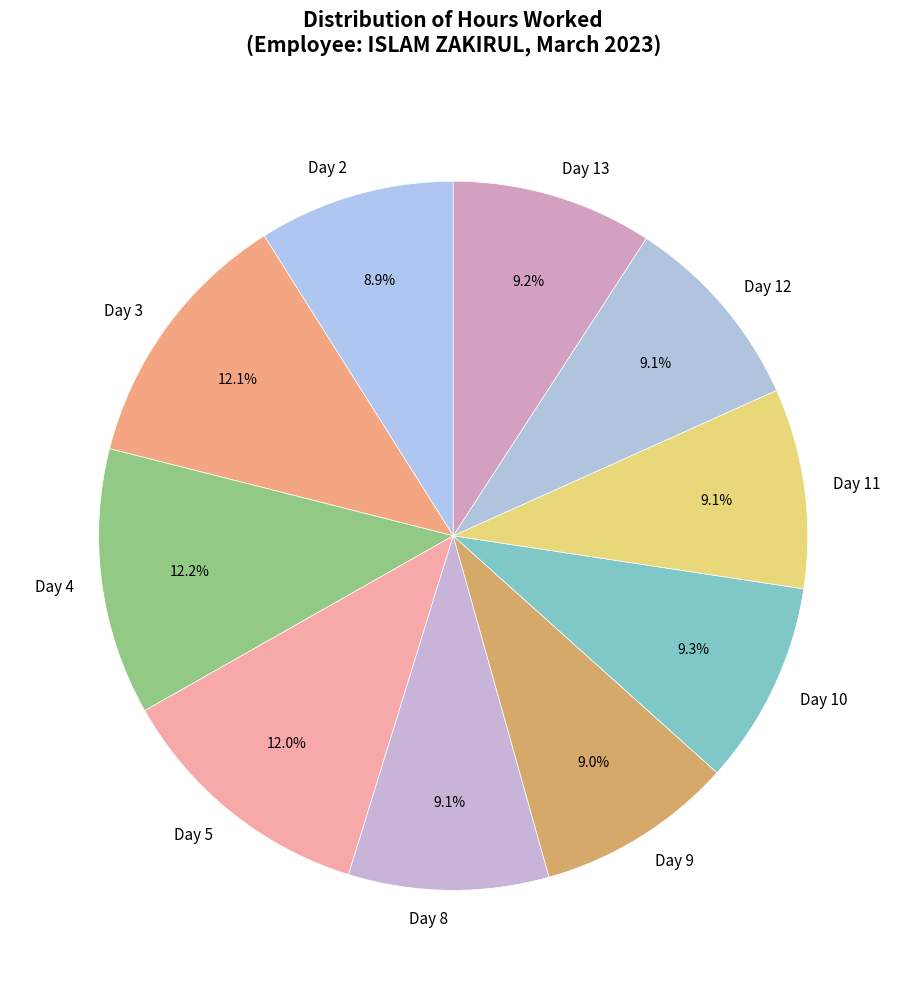

Is there any slice that represents more than half of the pie?

No